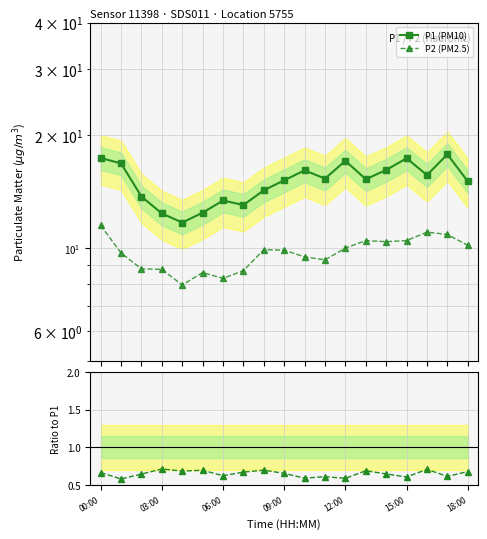

The P2/P1 ratio series shows 0.7 at 16. True or false?

True